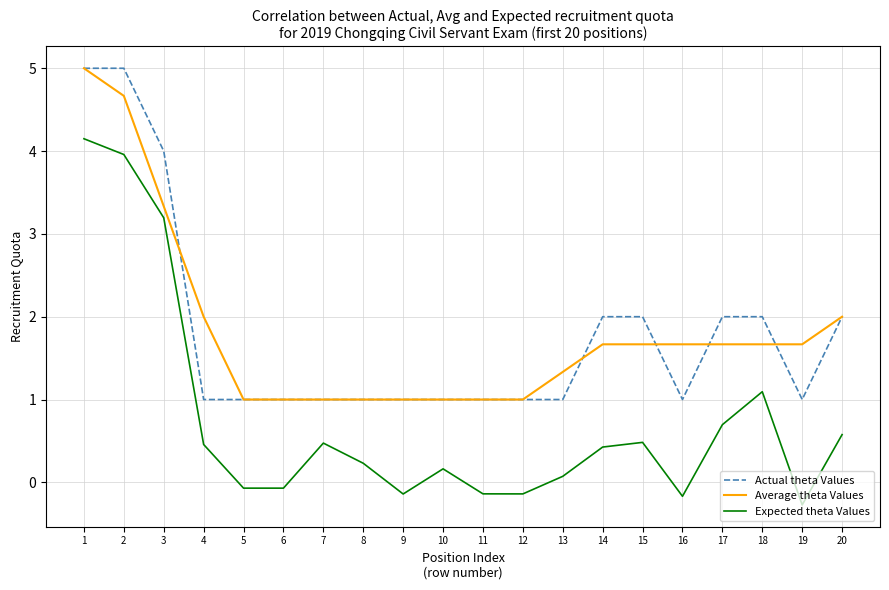

Is the value of Expected theta Values at 16 greater than the value of Average theta Values at 8?

No